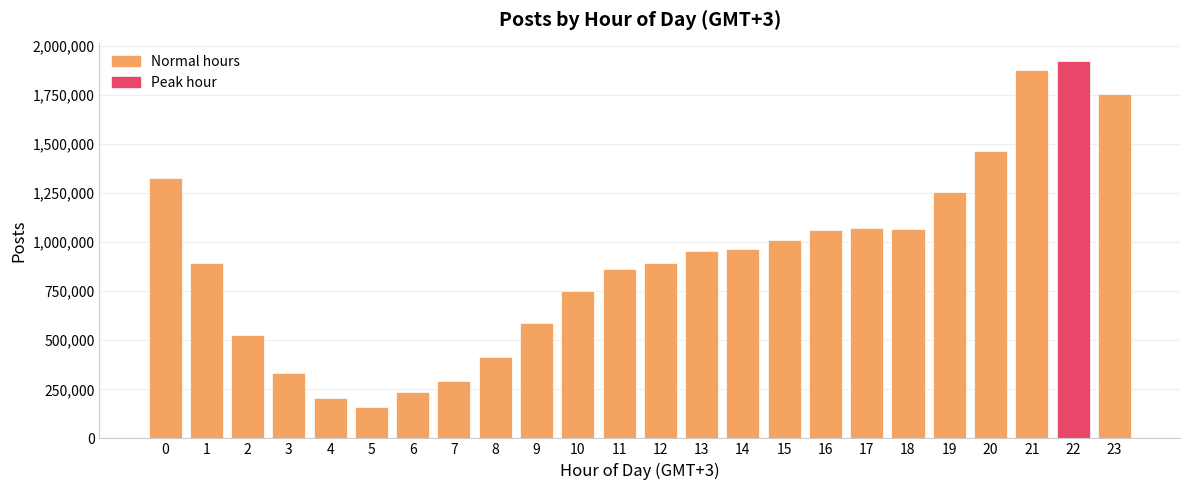

What is the change in value from 8 to 21?

+1462136